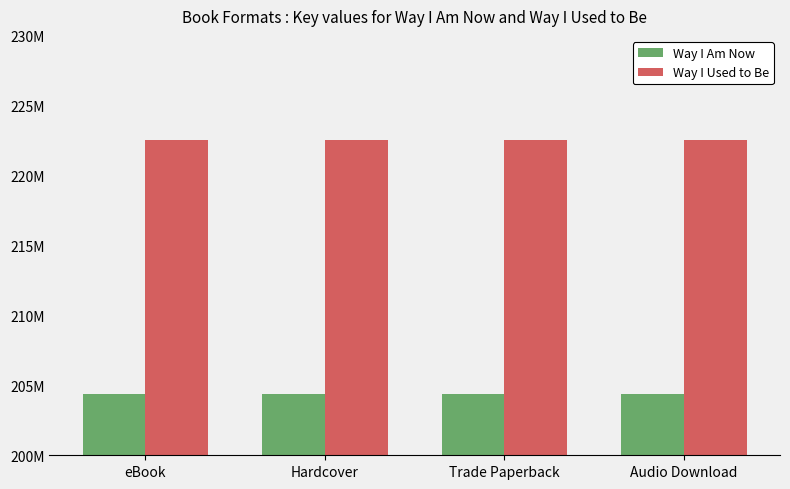

Is it true that Way I Used to Be equals 115167127 at Hardcover?

False